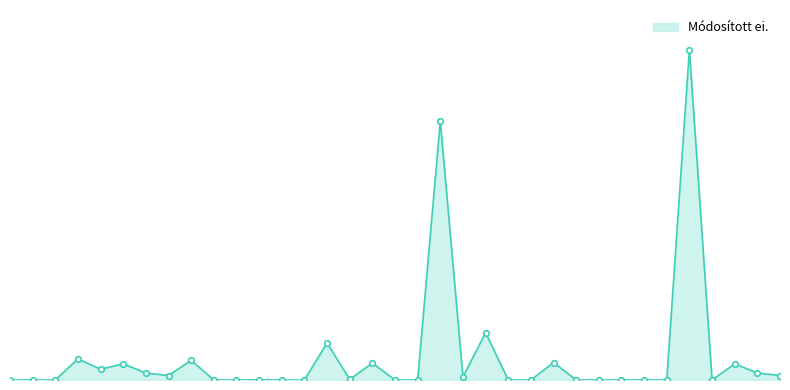

Is this an area chart (filled region under the line)?

Yes